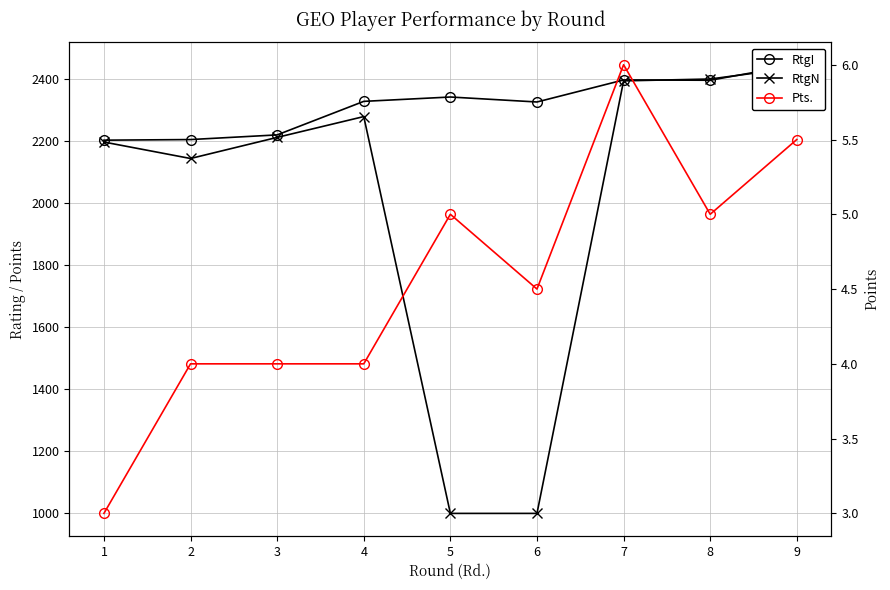

What is the highest value of the RtgN series?

2436.0